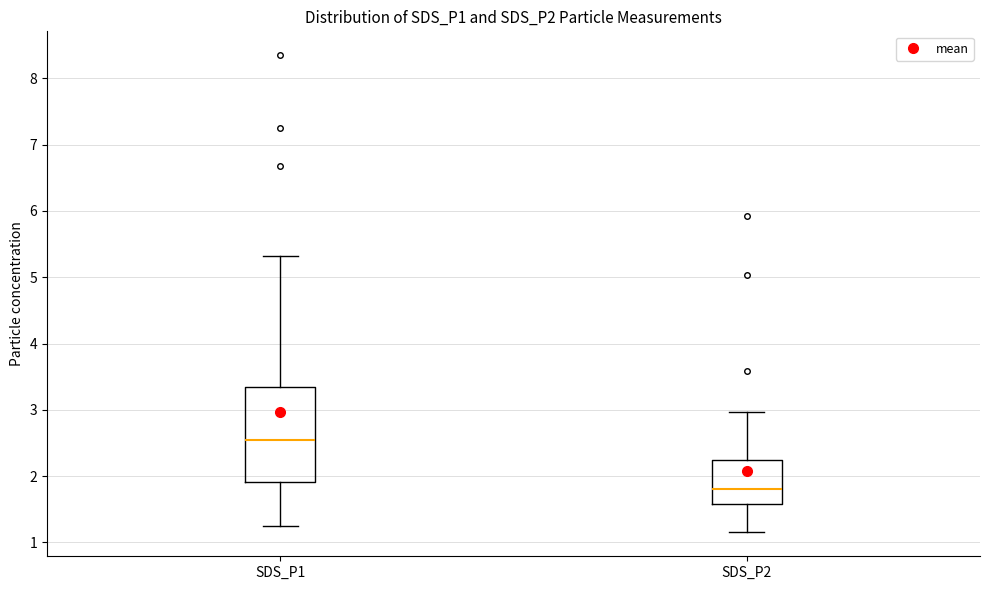

Reading left to right, transcribe this box plot: for each box, give where its median line is, the range the box spans, and where its two whiskers end, as read against the y-axis. The values are not printed on the chart, so give them approximately, as read against the axis.

SDS_P1: median 2.6, box 1.9 to 3.3, whiskers 1.3 to 5.3
SDS_P2: median 1.8, box 1.6 to 2.2, whiskers 1.2 to 3.0